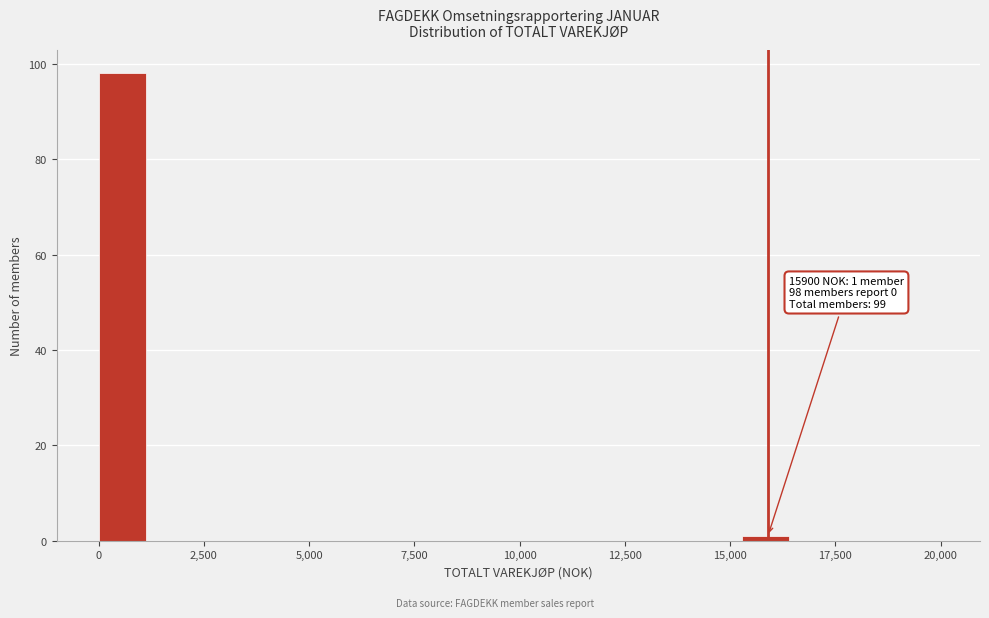

Around what value on the x-axis is the tallest bar? Give the approximate position of its centre, as read against the axis.

500